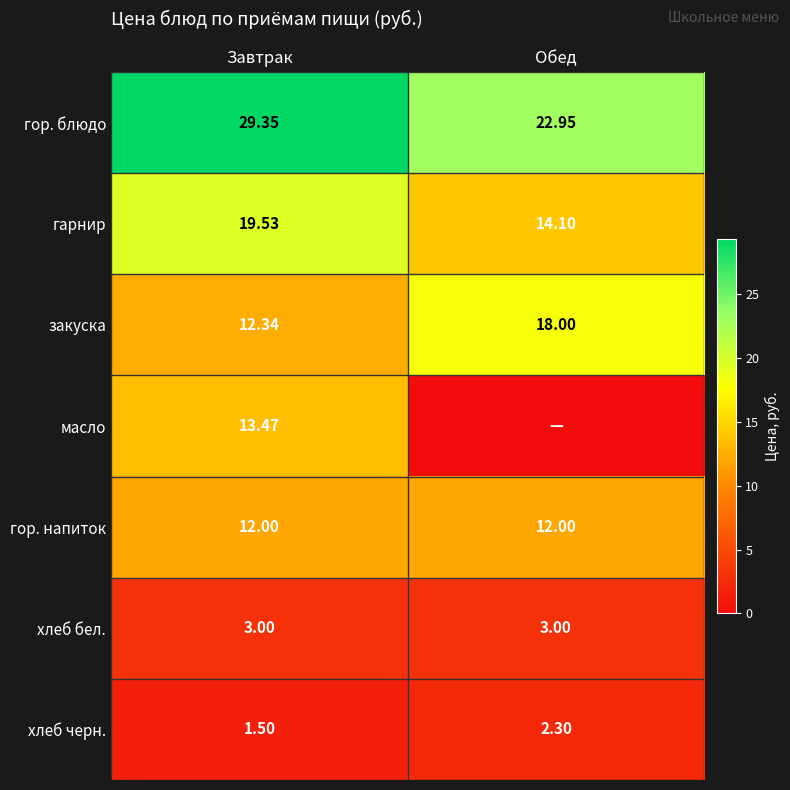

Is the value of хлеб черн. at Обед greater than the value of закуска at Обед?

No